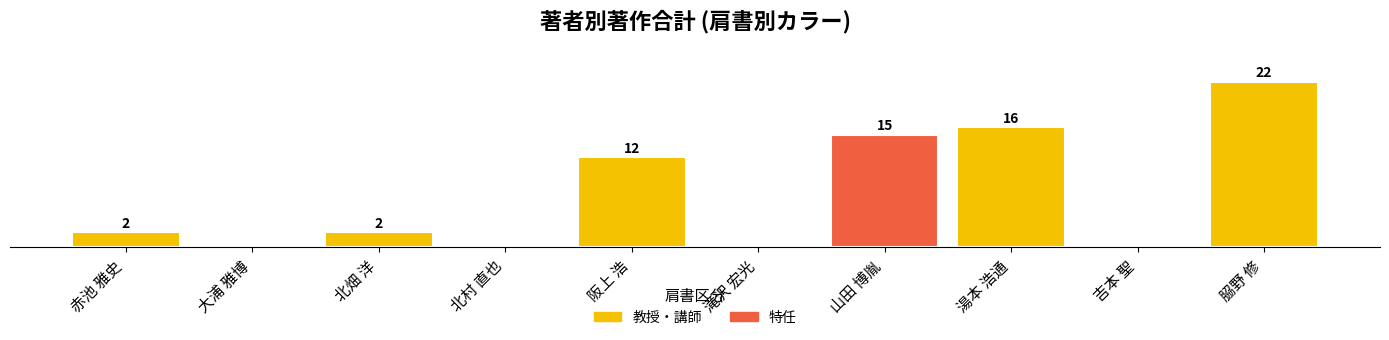

Reading left to right, extract all data points from this chart.

2	0	2	0	12	0	15	16	0	22